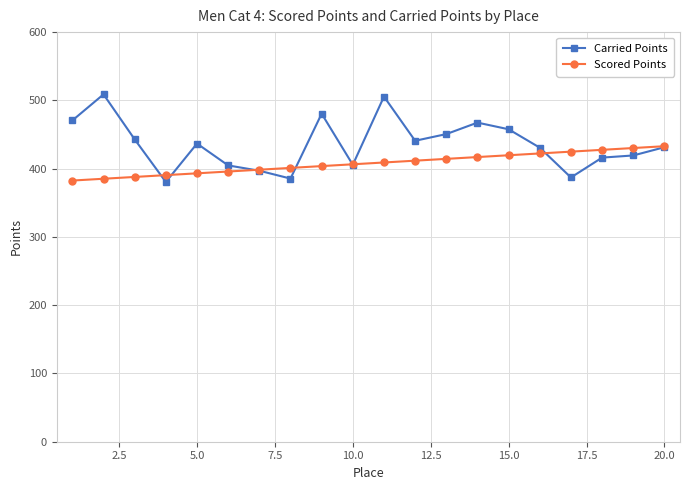

List the series in order of their peak value, highest first.

Carried Points, Scored Points